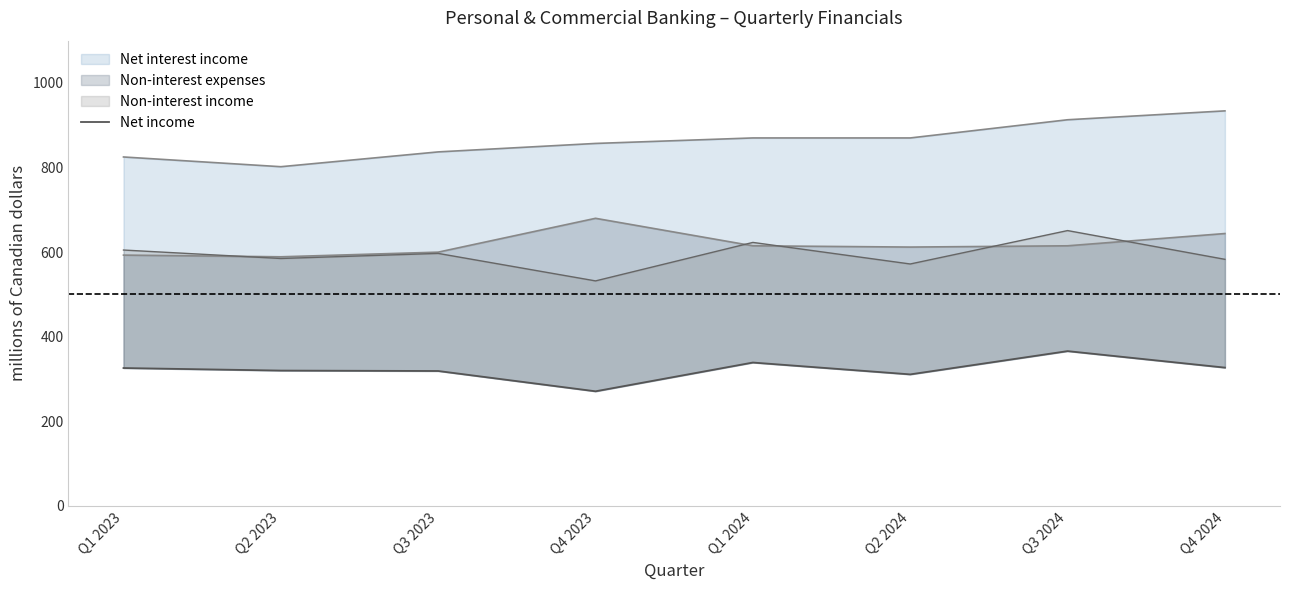

What is the change in value from Q2 2023 to Q4 2023?

-49